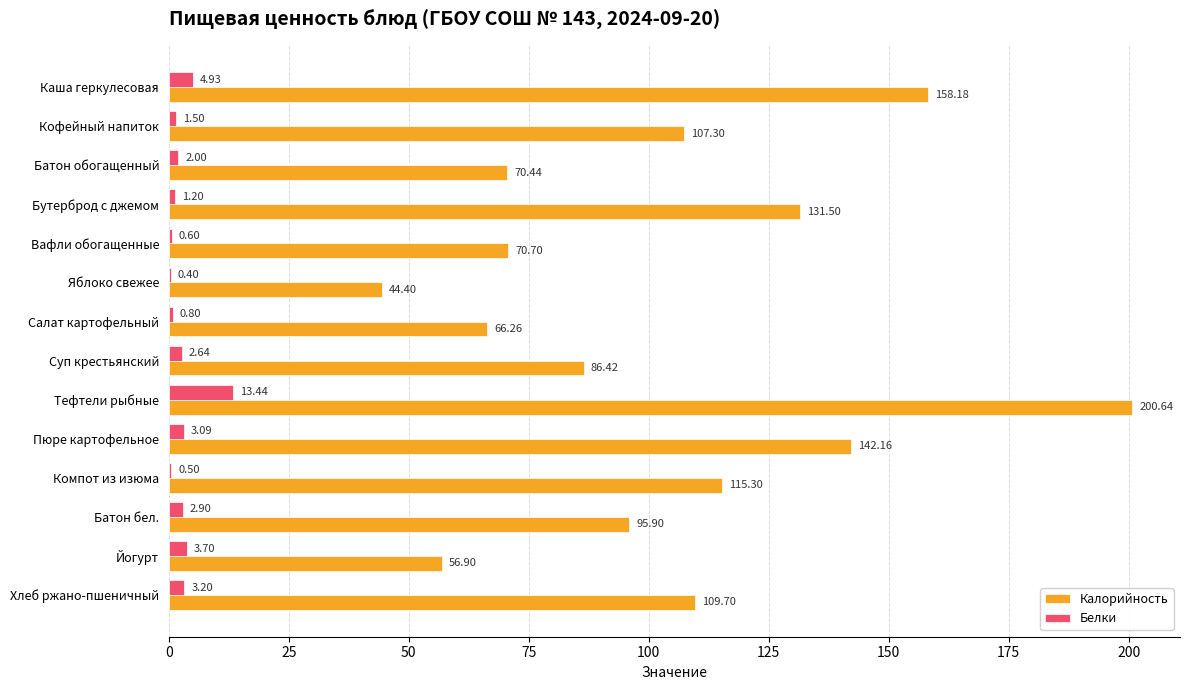

Which series changed the most between Батон обогащенный and Яблоко свежее?

Калорийность